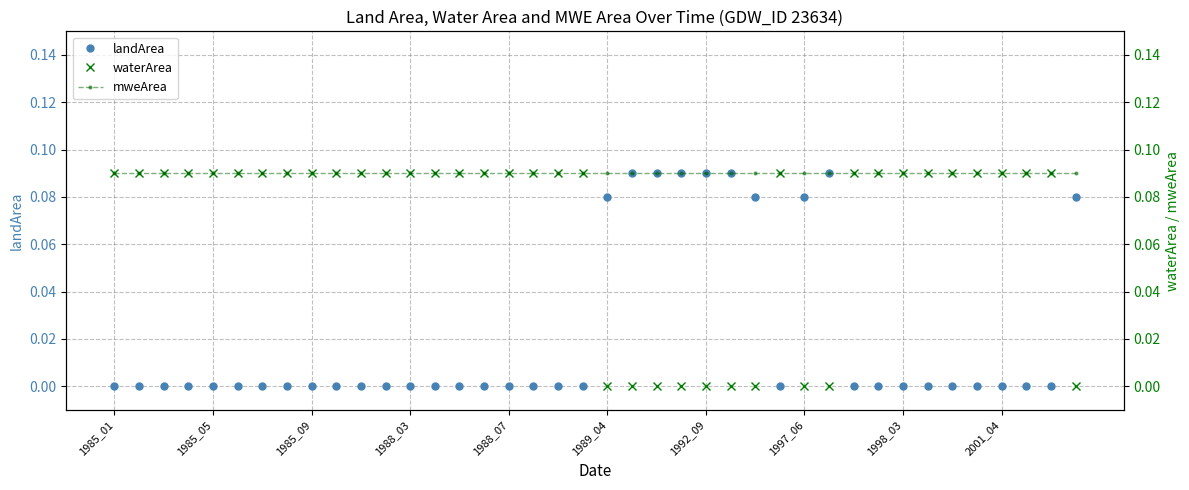

True or false: waterArea and landArea intersect in this chart.

True